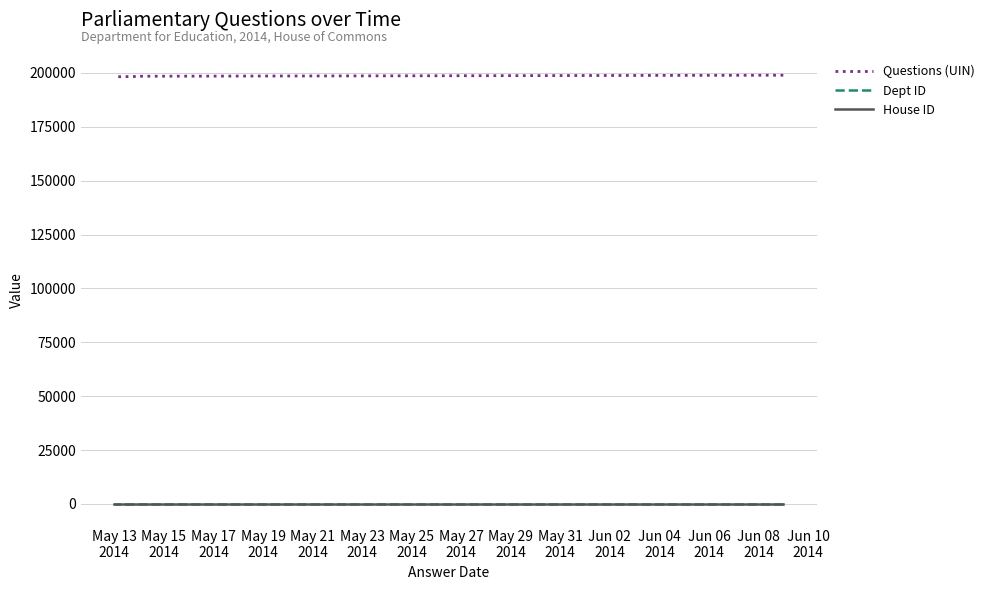

True or false: Questions (UIN) and House ID cross at least once.

False